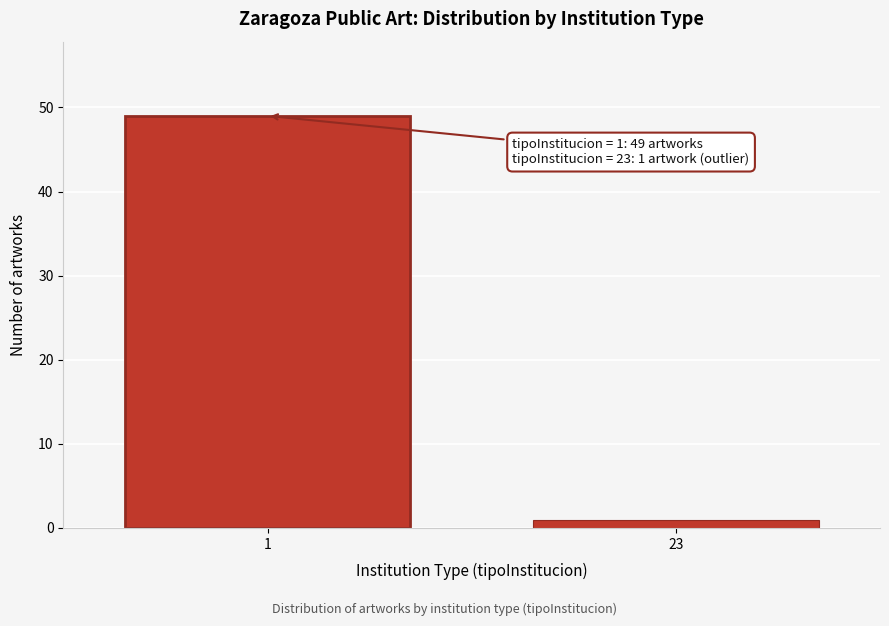

Reading right to left, what are all the values shown in this chart?

23=1	1=49